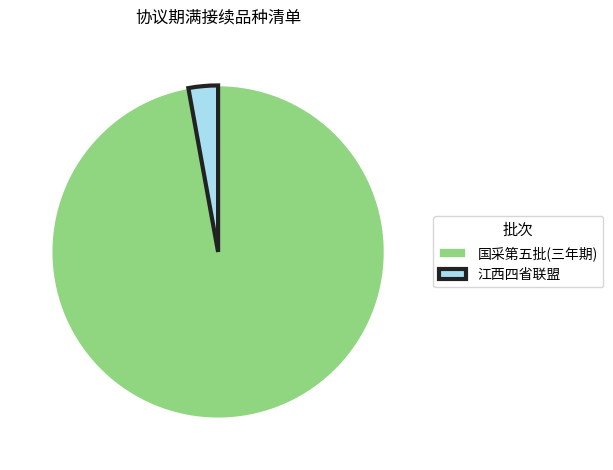

Rank the categories by value from lowest to highest.

江西四省联盟, 国采第五批(三年期)